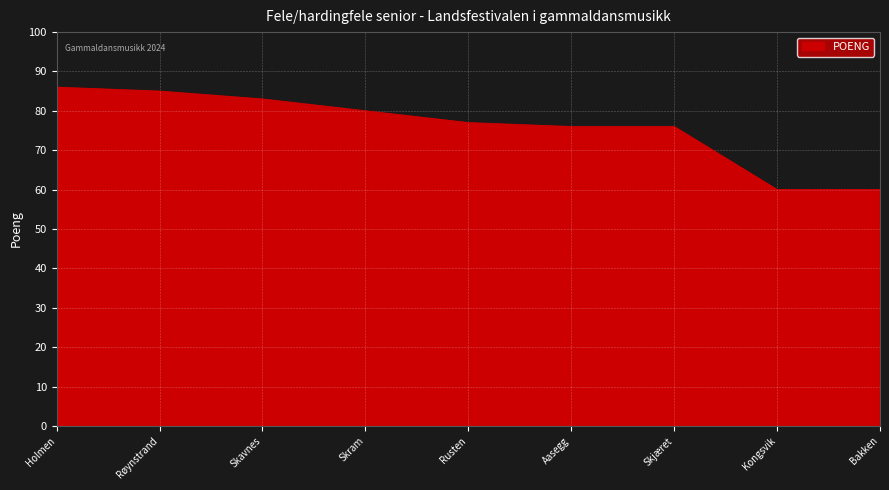

What position from the right is Røynstrand?

8